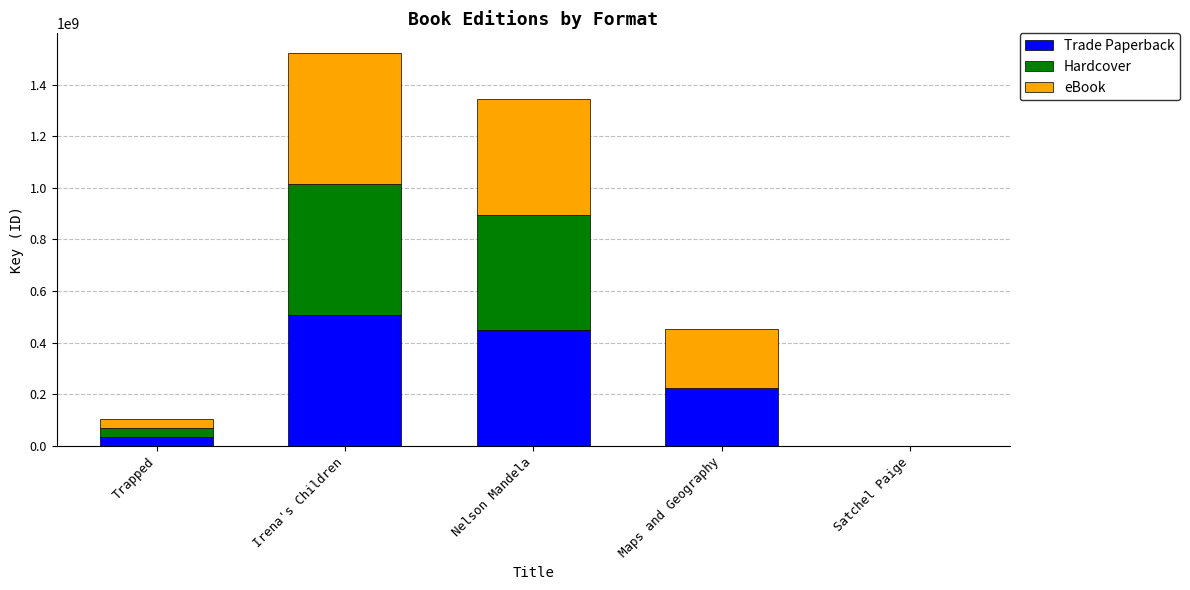

What value does the Trade Paperback series have at Trapped?

34964178